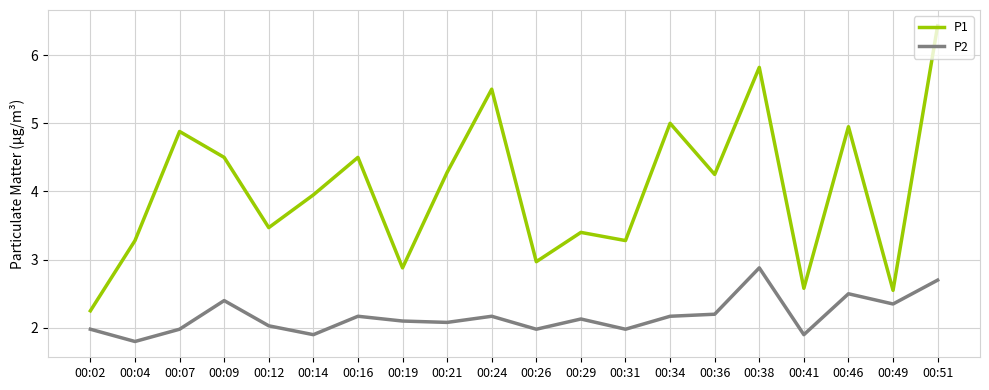

Where is the first local maximum for P1?

00:07